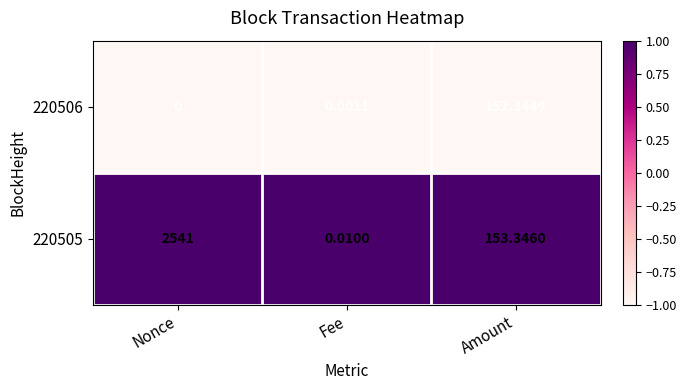

Which series has the largest range (max minus min)?

220505